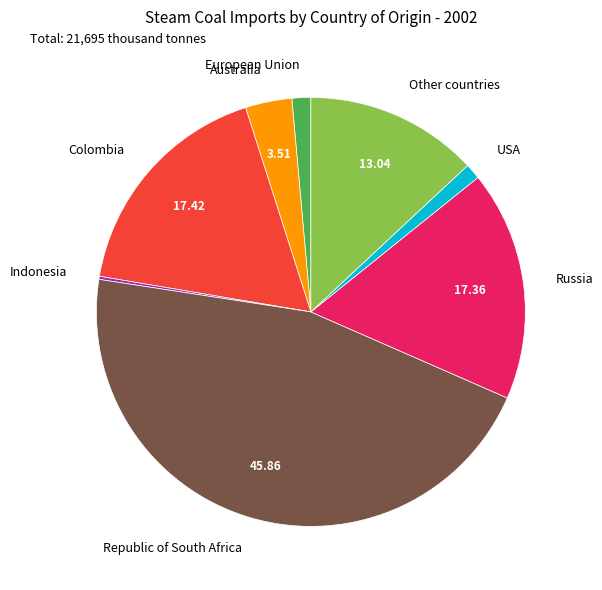

Which has a higher value, Russia or Republic of South Africa?

Republic of South Africa